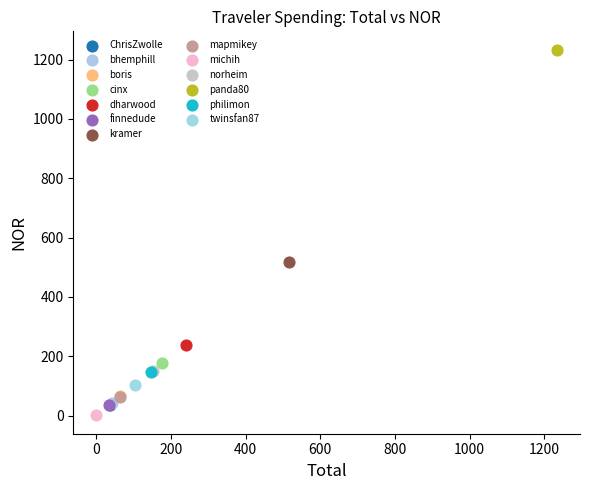

What are all the series names shown in the legend?

ChrisZwolle, bhemphill, boris, cinx, dharwood, finnedude, kramer, mapmikey, michih, norheim, panda80, philimon, twinsfan87